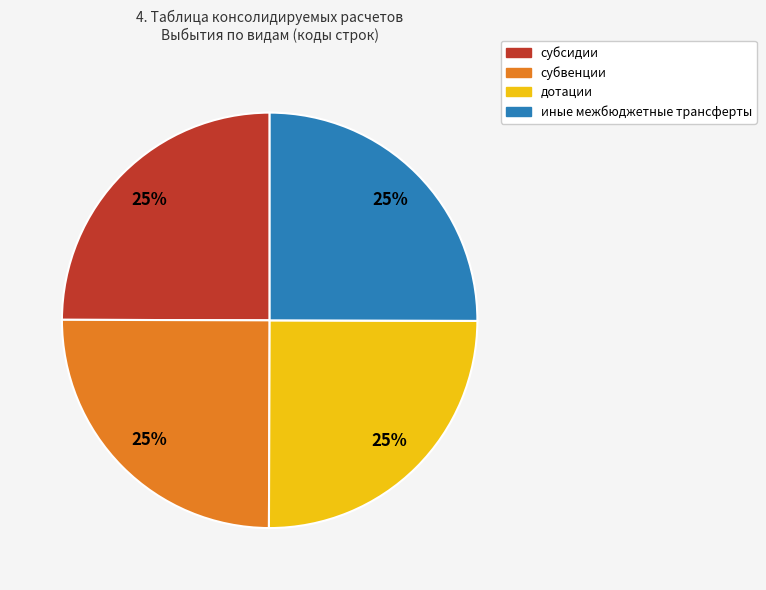

True or false: субсидии accounts for 16% of the total.

False